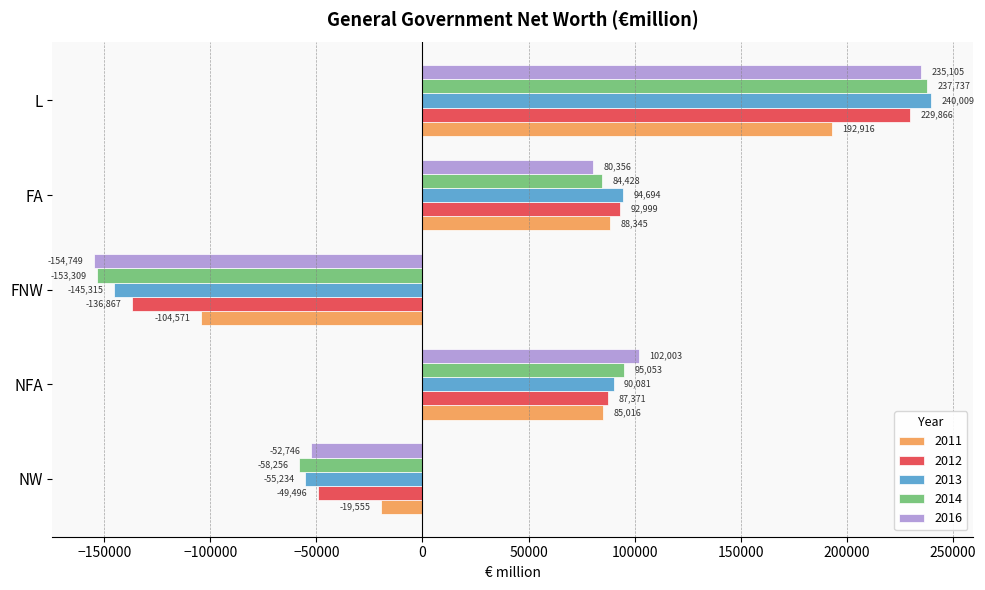

What is the approximate value of 2011 at FNW, to the nearest 10?

-104570